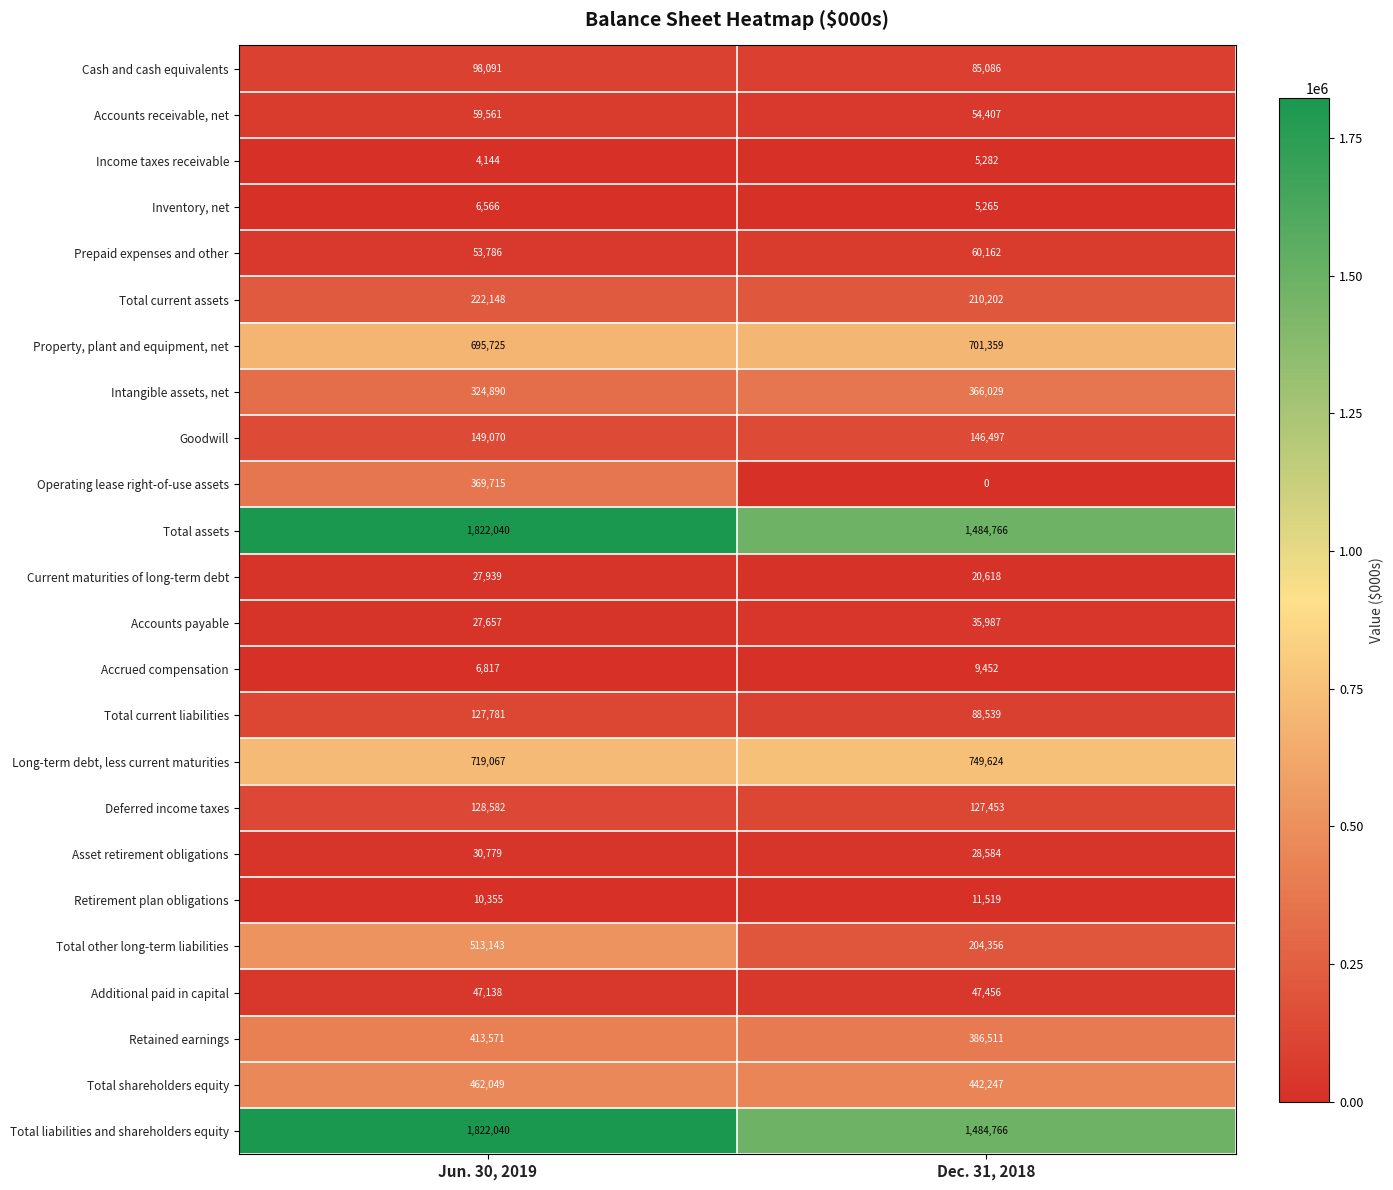

Is the value of Prepaid expenses and other at Jun. 30, 2019 greater than the value of Total current liabilities at Dec. 31, 2018?

No